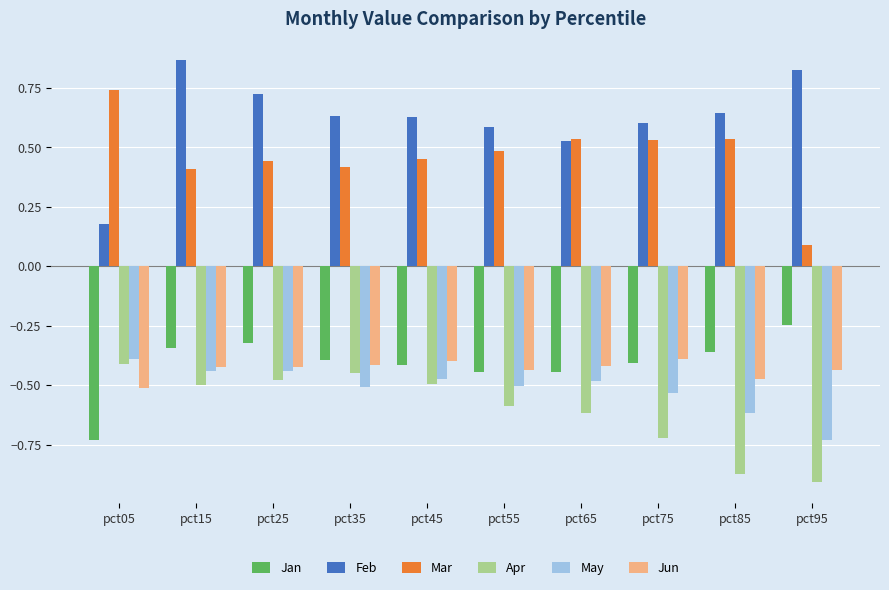

Which series has the largest total across all categories?

Feb